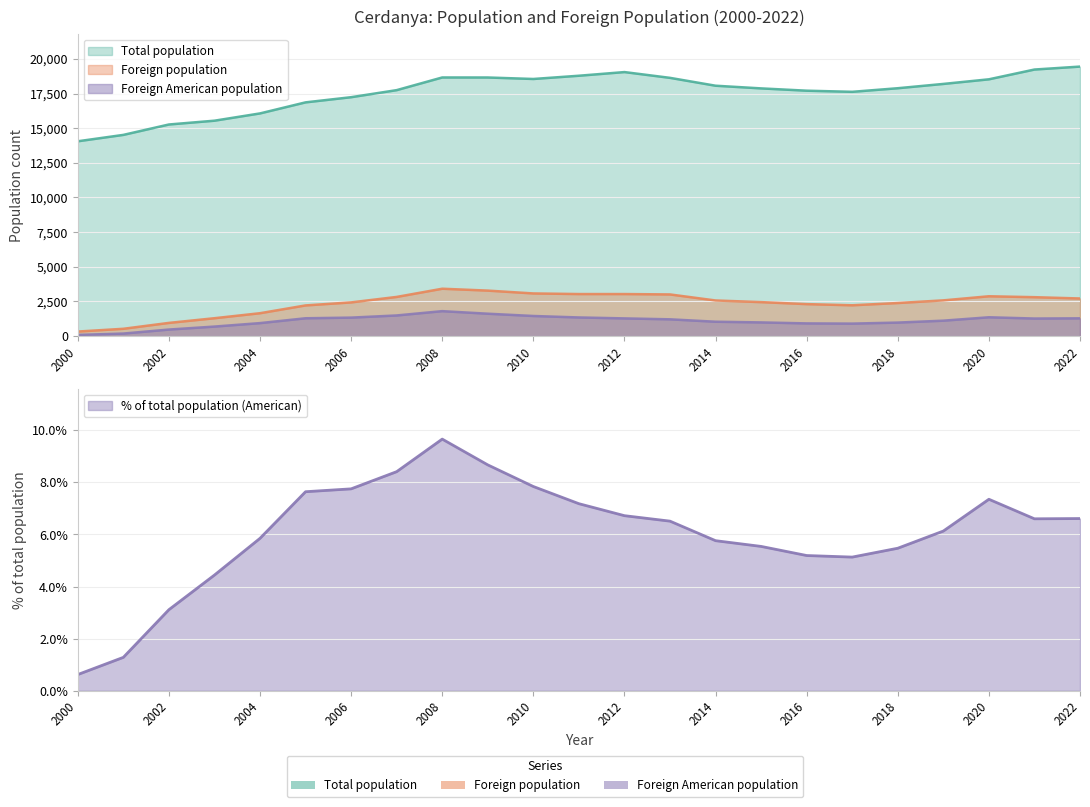

At how many categories does at least one series exceed 15140?

21